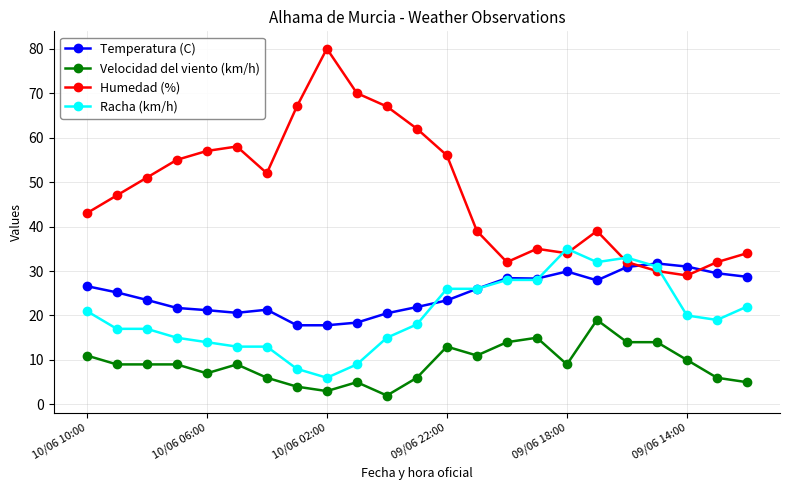

True or false: Velocidad del viento (km/h) has more than 0 interior local peaks.

True